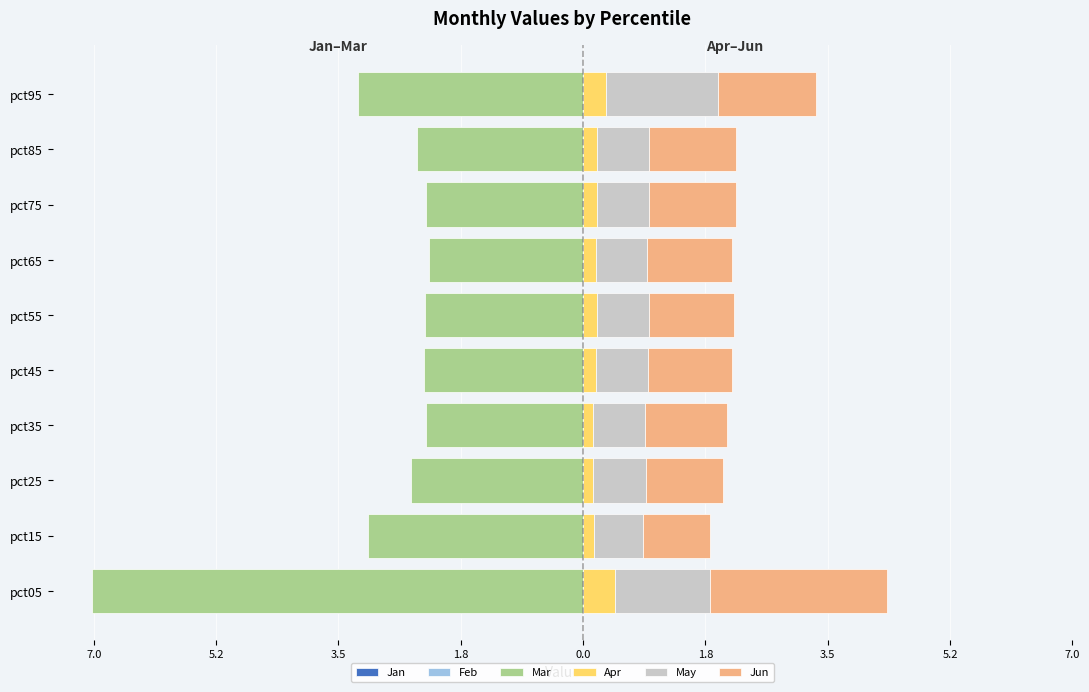

Is it true that Apr equals 0.1 at pct35?

True